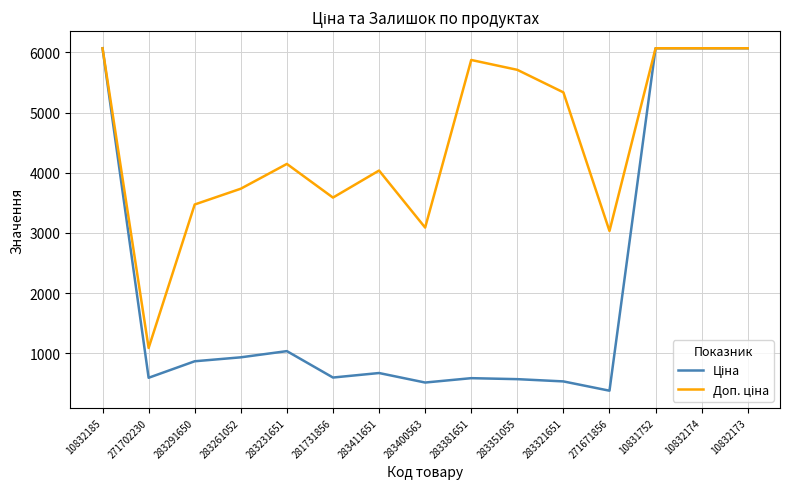

What is the total value across all series at 271671856?

3411.3